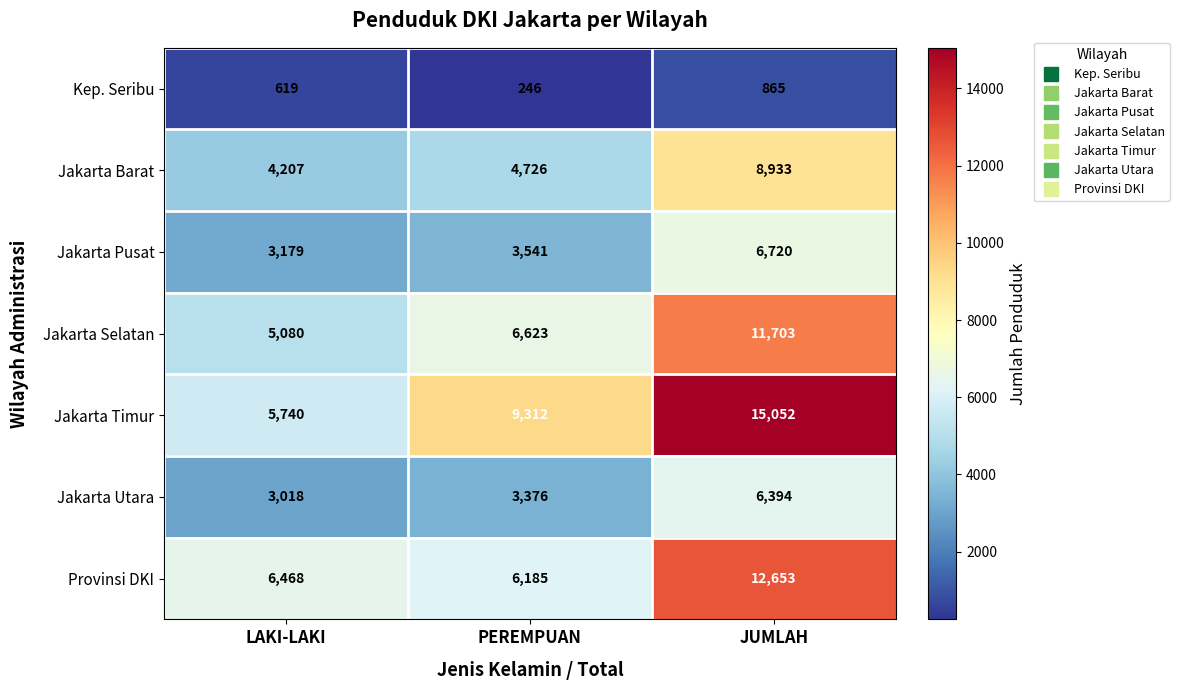

Count the Jakarta Timur values in the range 5740 to 15052.

3